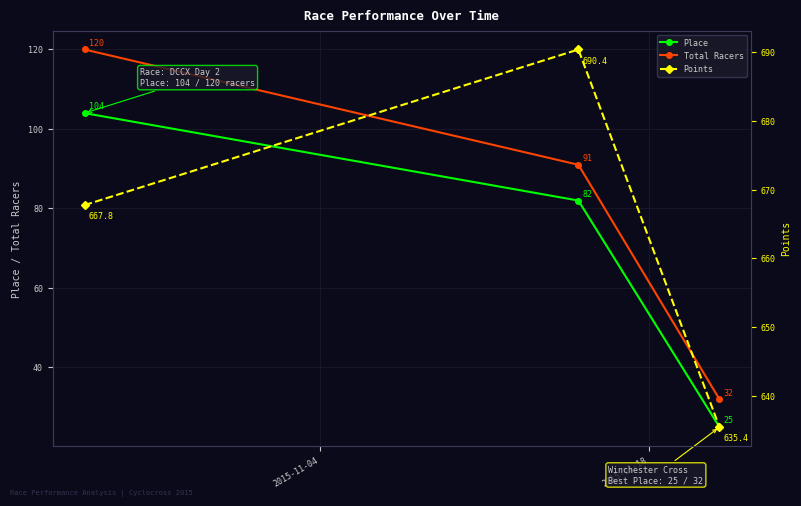

Is this an area chart (filled region under the line)?

No